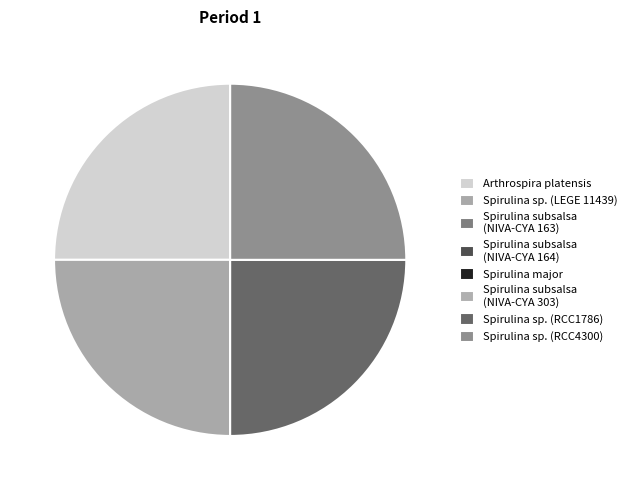

Which slice is the largest?

Arthrospira platensis